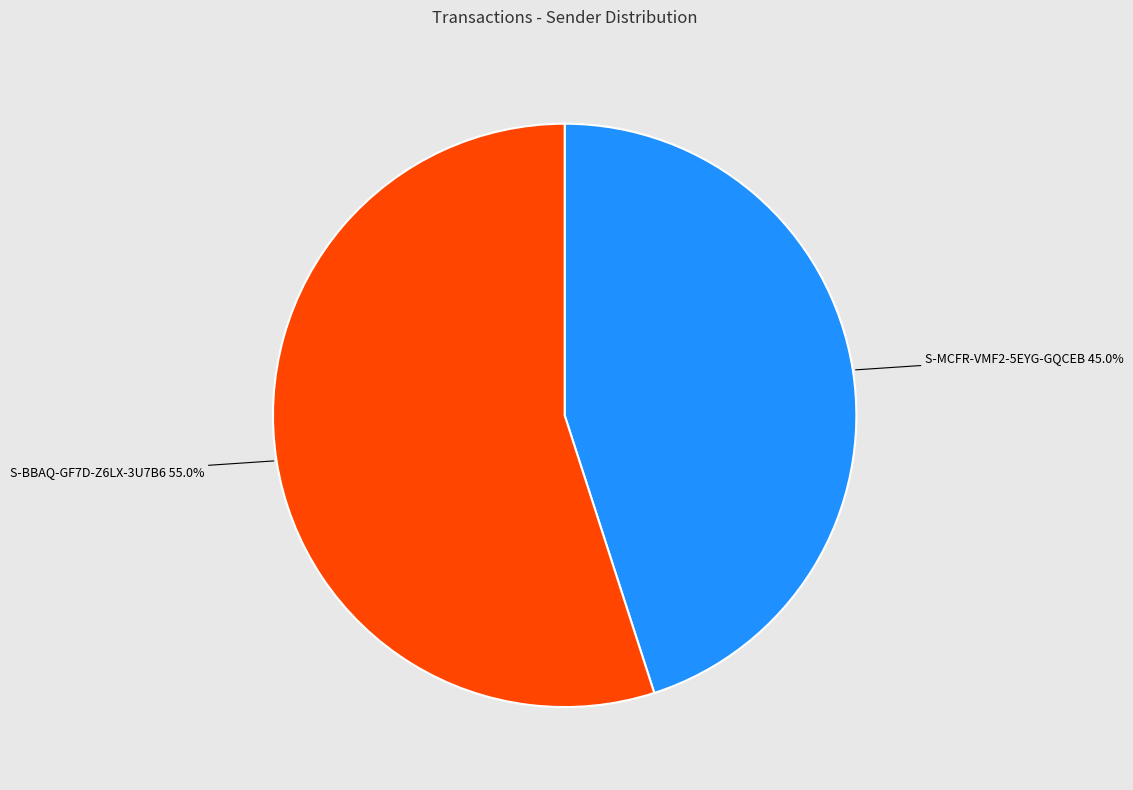

Does any single category account for the majority?

Yes